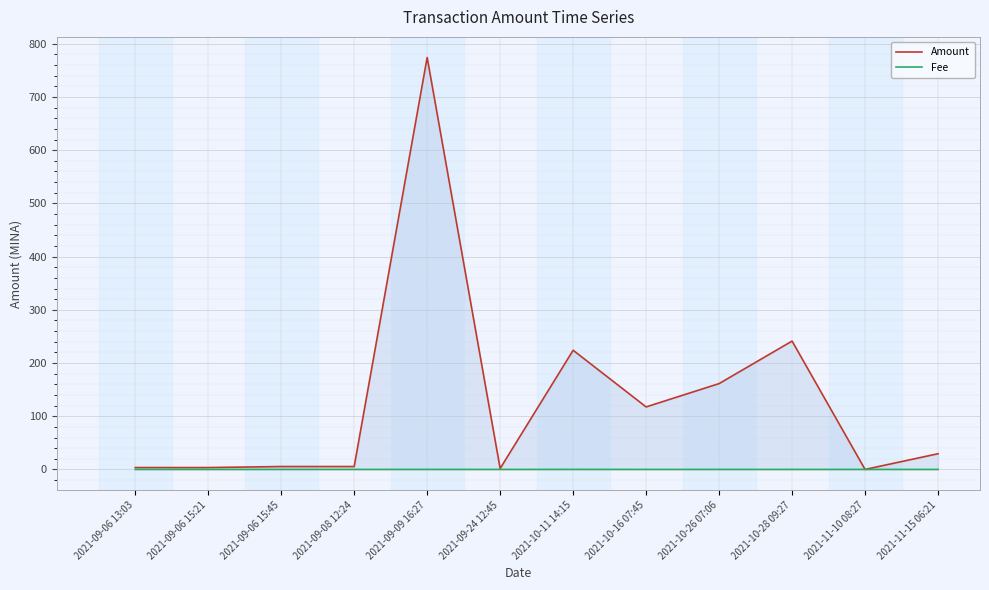

Rank the categories by Fee value from lowest to highest.

2021-09-06 15:21, 2021-09-08 12:24, 2021-09-24 12:45, 2021-10-28 09:27, 2021-11-15 06:21, 2021-09-06 13:03, 2021-09-06 15:45, 2021-09-09 16:27, 2021-10-16 07:45, 2021-10-26 07:06, 2021-11-10 08:27, 2021-10-11 14:15